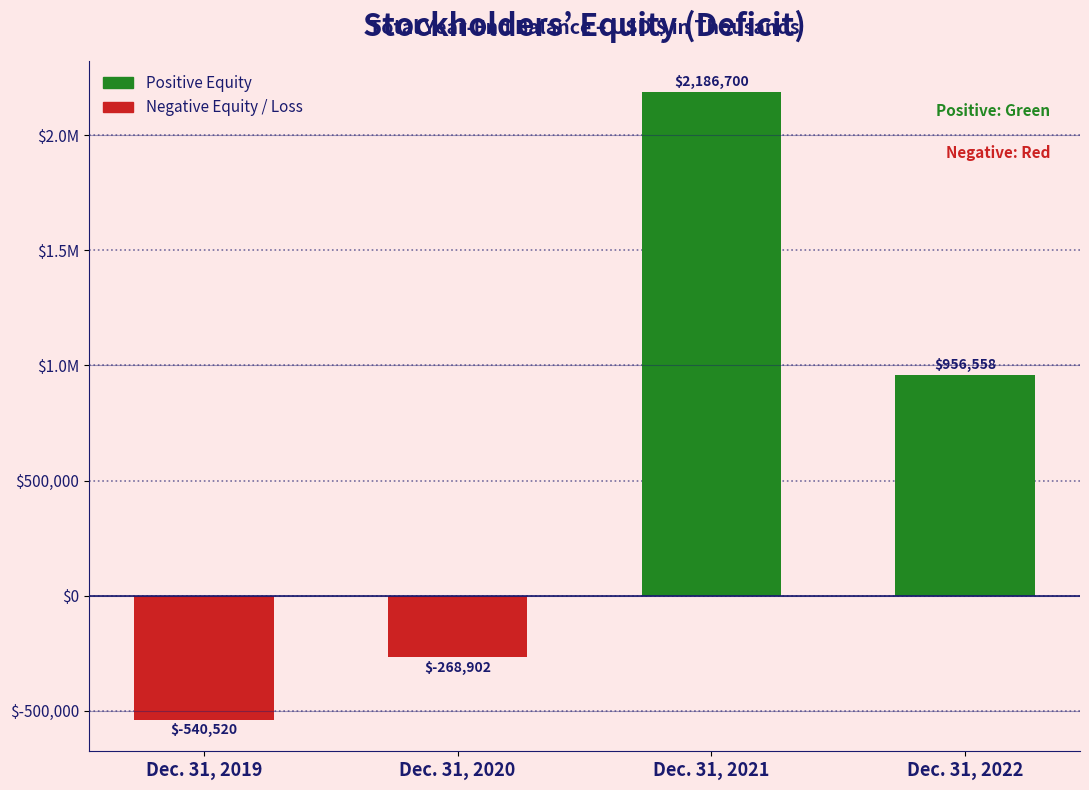

Which category has the highest value across all series?

Dec. 31, 2021